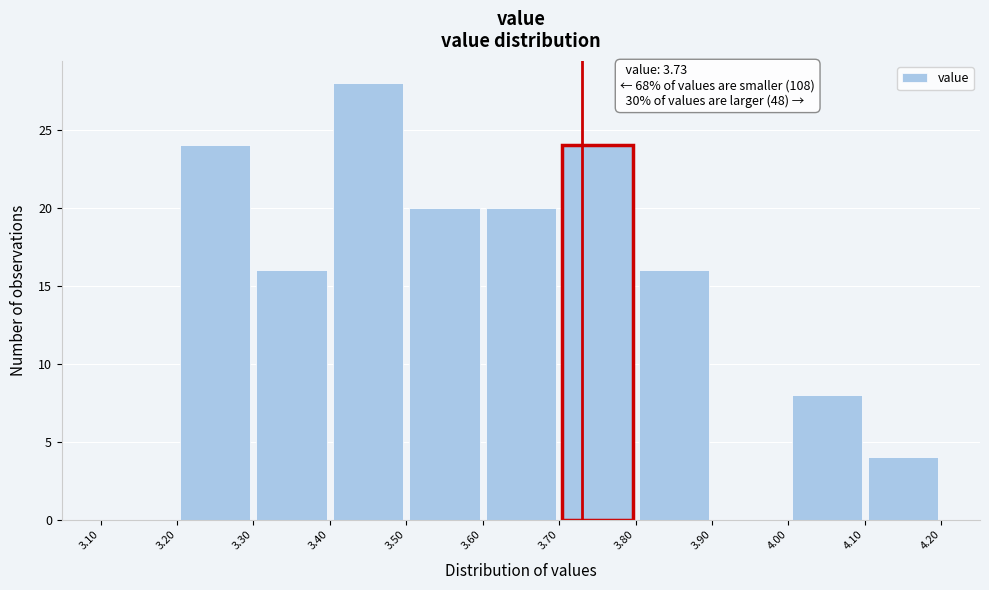

Which range on the x-axis has the tallest bar?

3.40 to 3.50